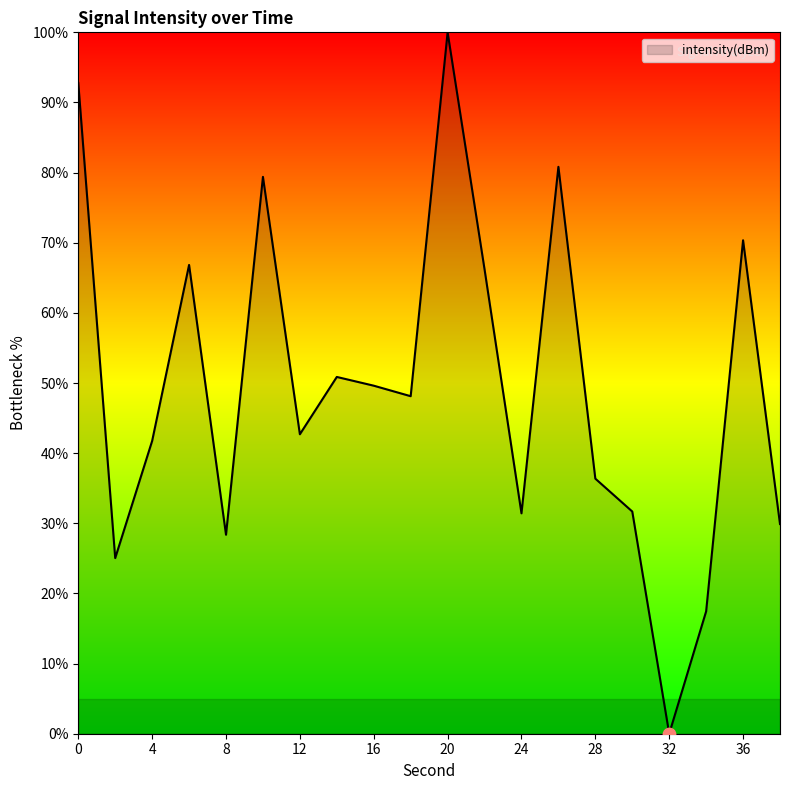

What is the difference between the maximum and minimum values?

100.0